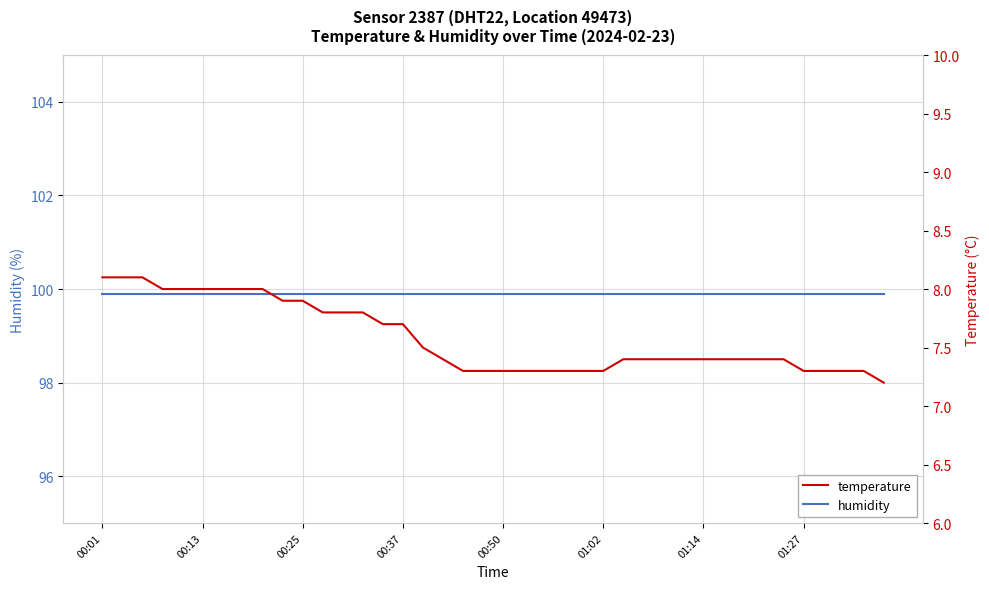

True or false: temperature and humidity cross at least once.

False